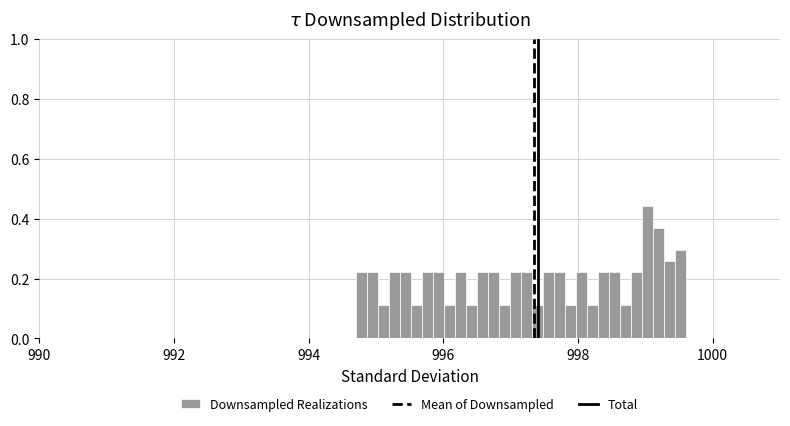

Read against the x-axis, roughly where is the centre of the tallest bar?

999.0